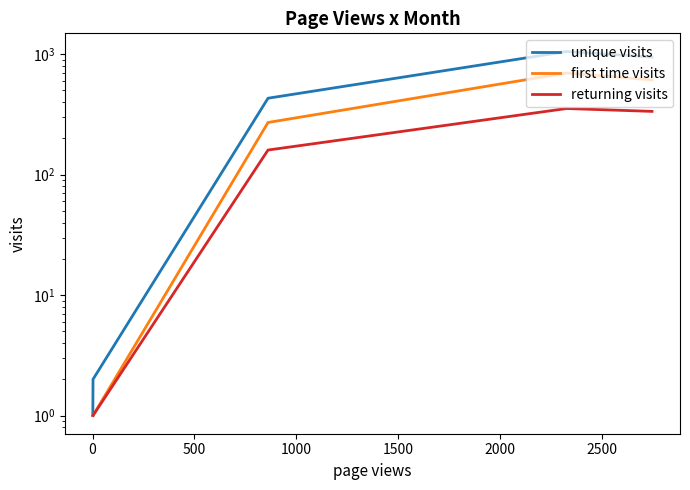

List the series in order of their peak value, highest first.

unique visits, first time visits, returning visits